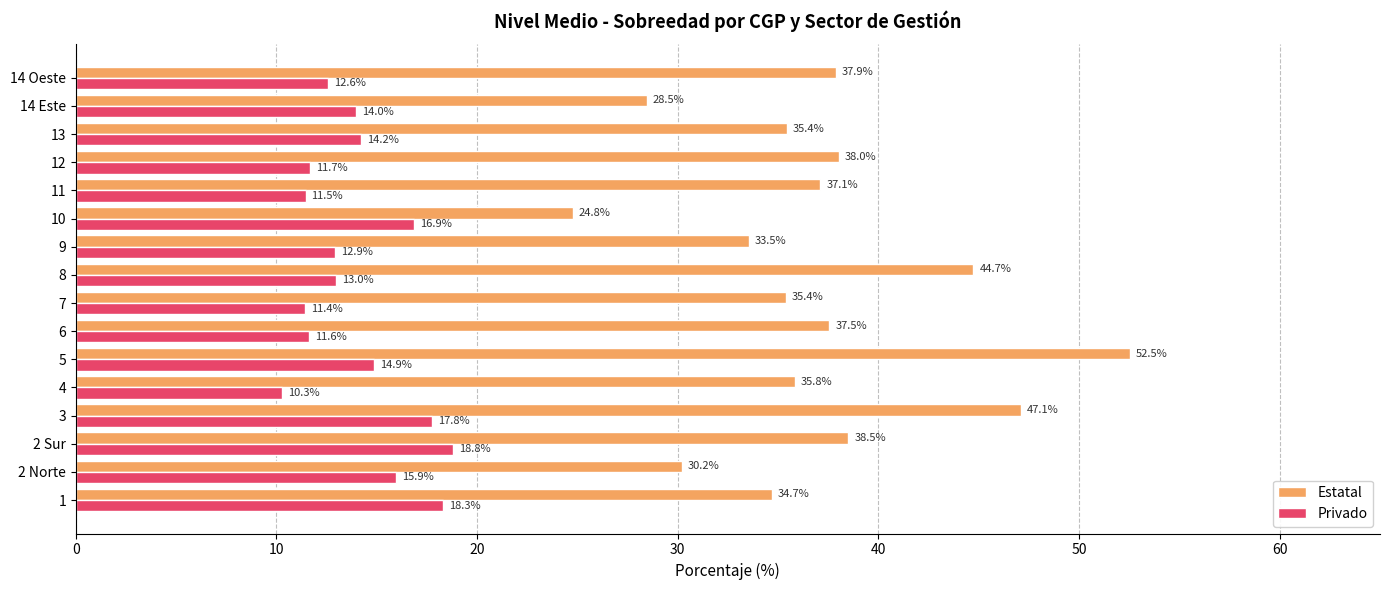

At which category is the sum across all series the highest?

5